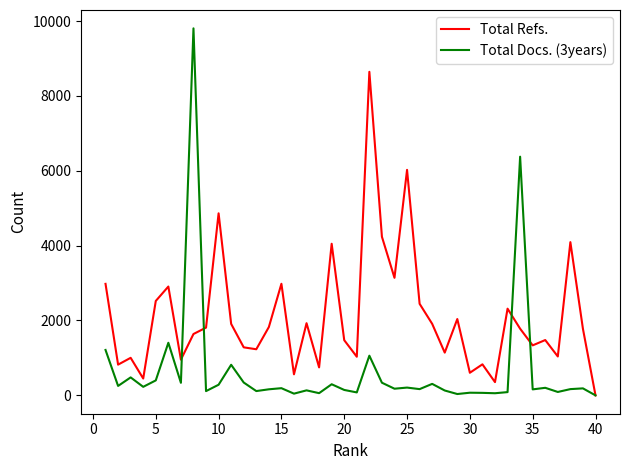

Count the number of data series in this chart.

2